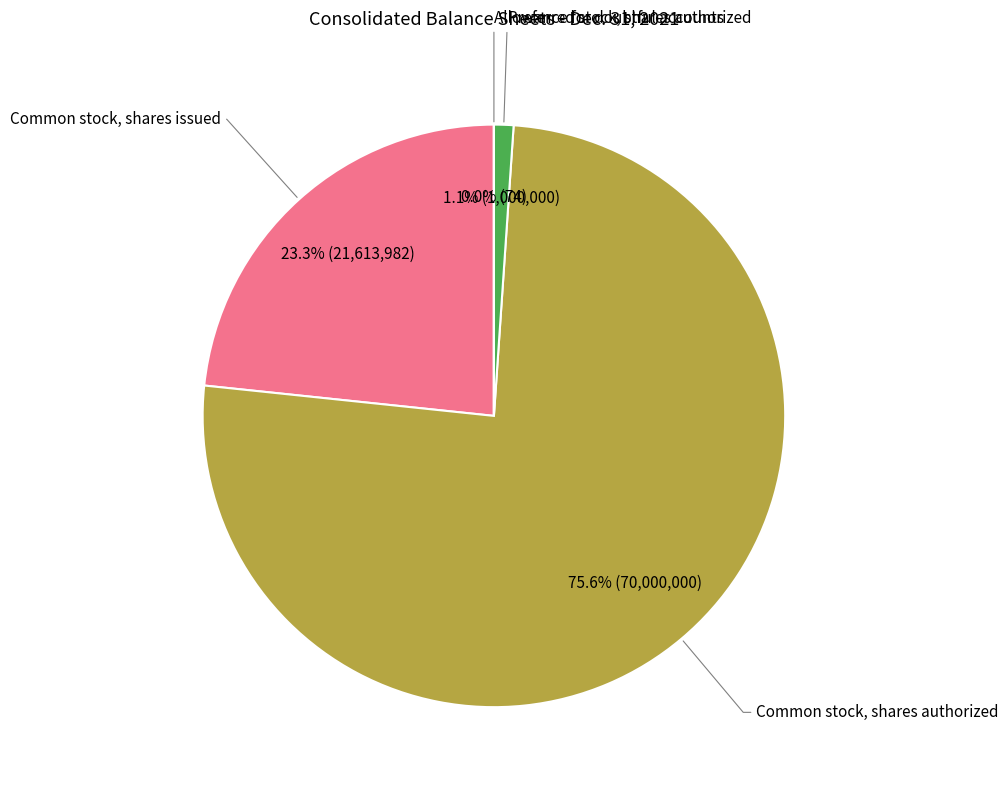

Is there a majority slice in this chart?

Yes